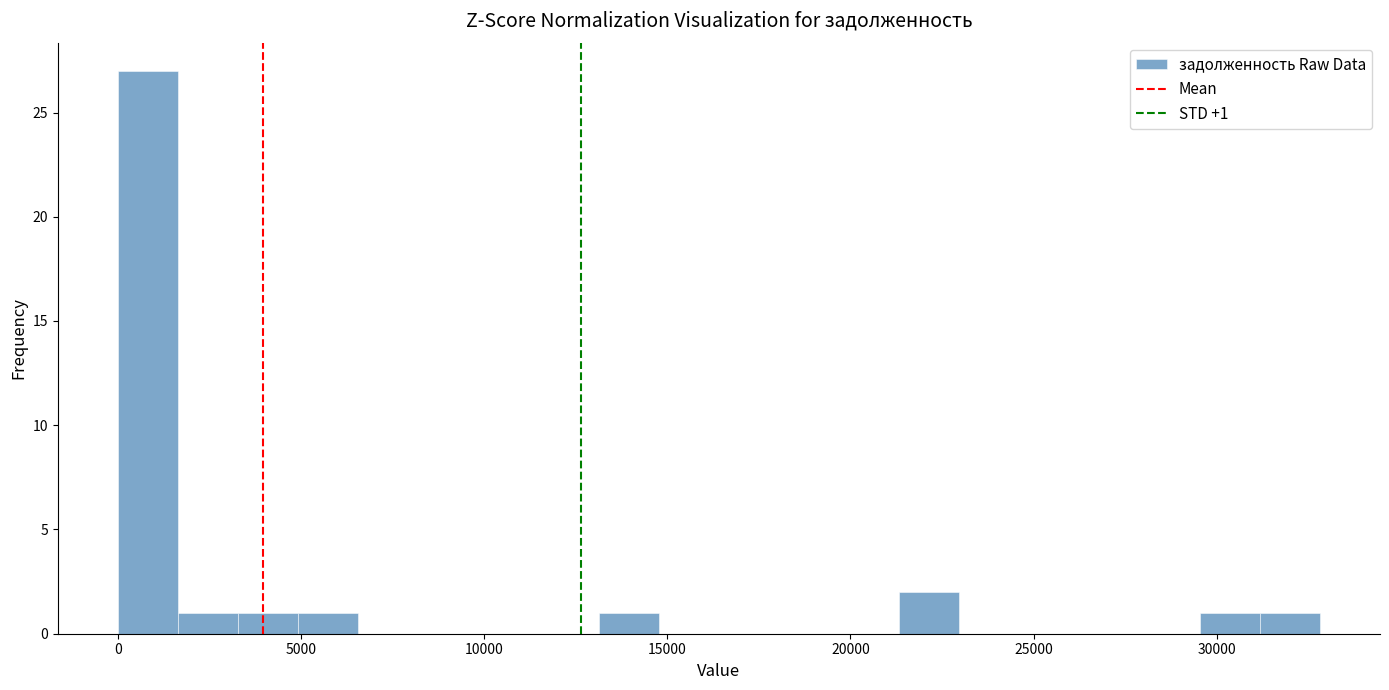

Around what value on the x-axis is the tallest bar? Give the approximate position of its centre, as read against the axis.

1000